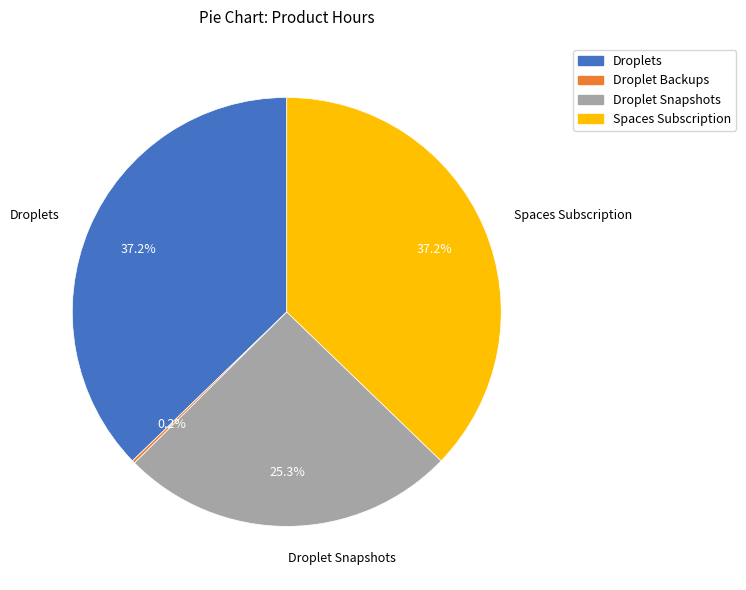

Approximately how many times larger is the value at Spaces Subscription compared to Droplets?

1.0